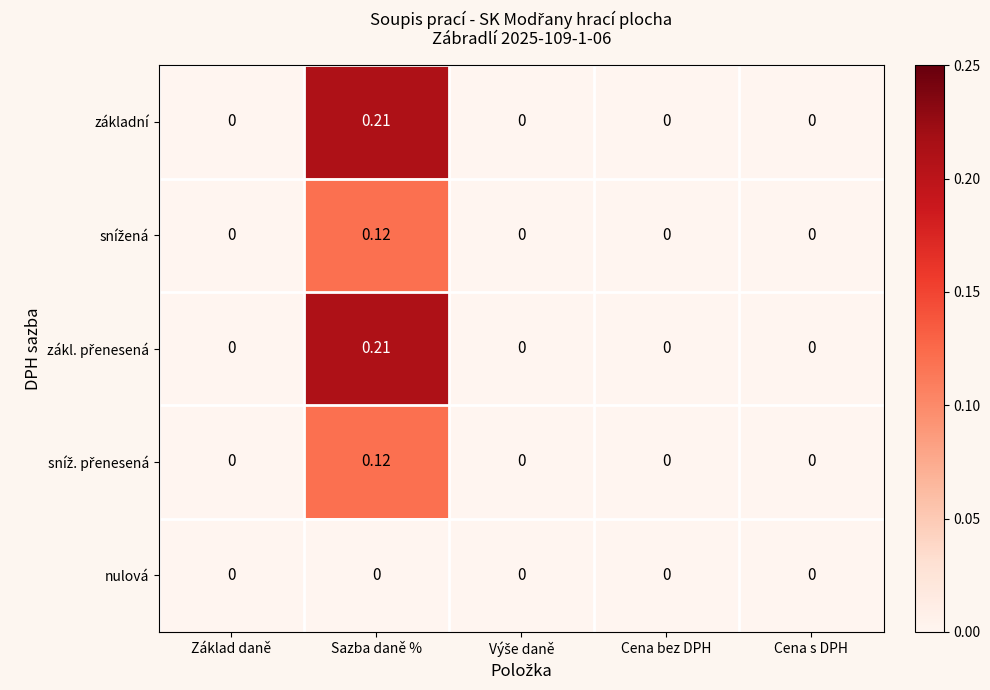

At which category is the sum across all series the highest?

Sazba daně %